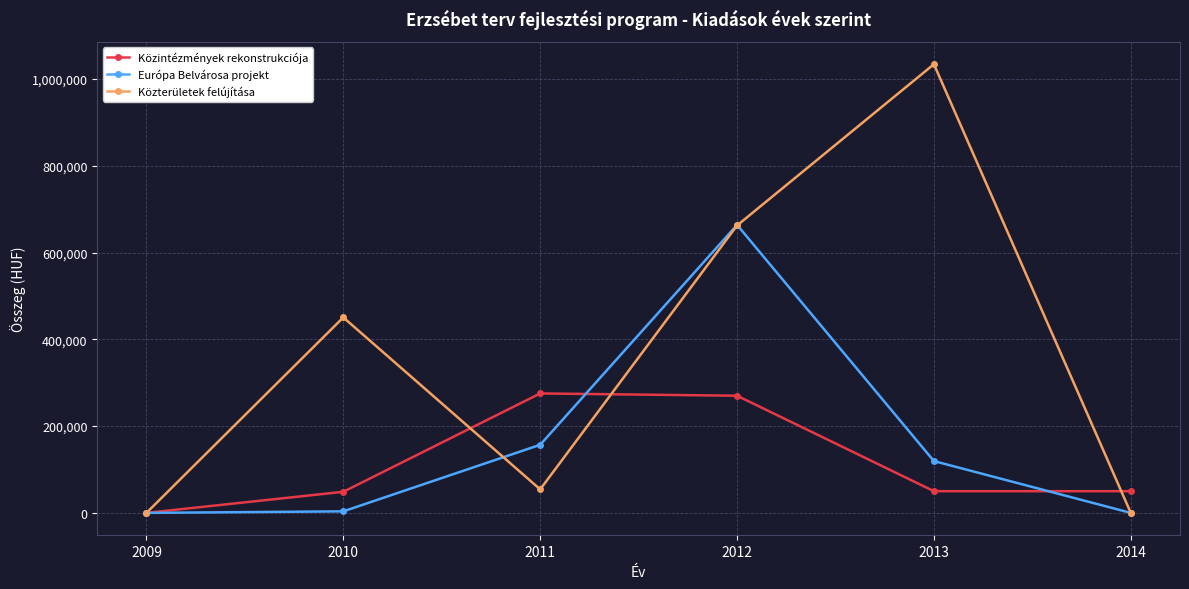

List the series in order of their overall mean, lowest first.

Közintézmények rekonstrukciója, Európa Belvárosa projekt, Közterületek felújítása